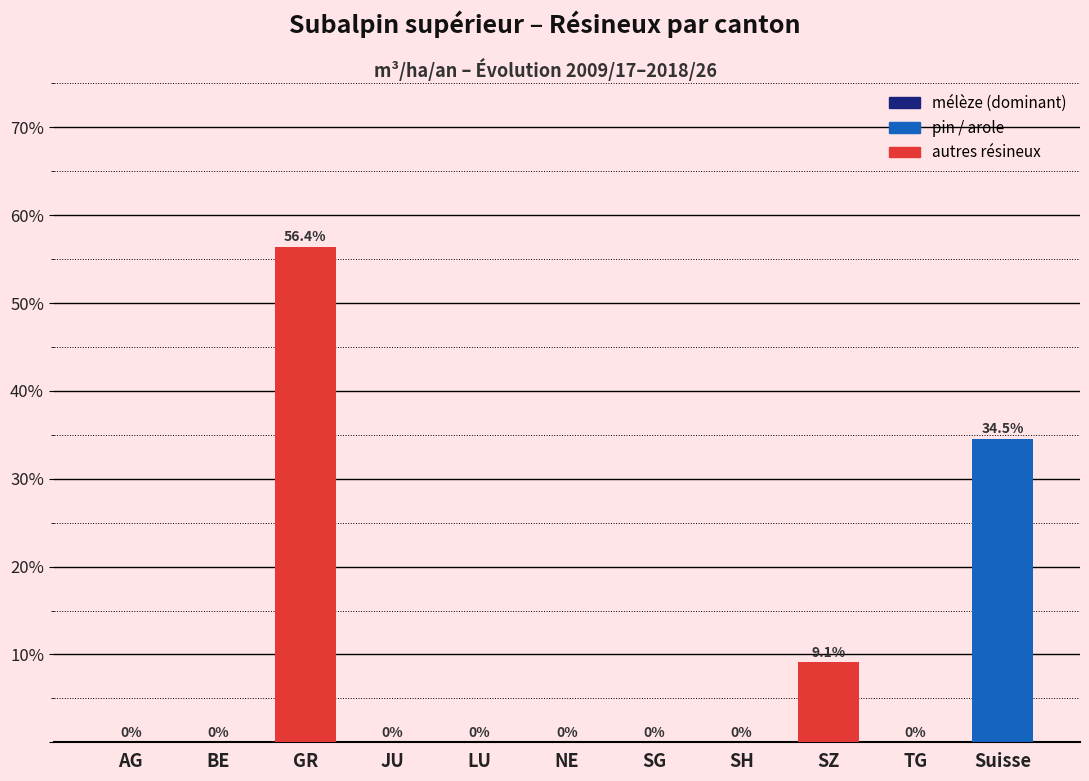

Reading left to right, what are all the values shown in this chart?

AG=0.0	BE=0.0	GR=56.4	JU=0.0	LU=0.0	NE=0.0	SG=0.0	SH=0.0	SZ=9.1	TG=0.0	Suisse=34.5